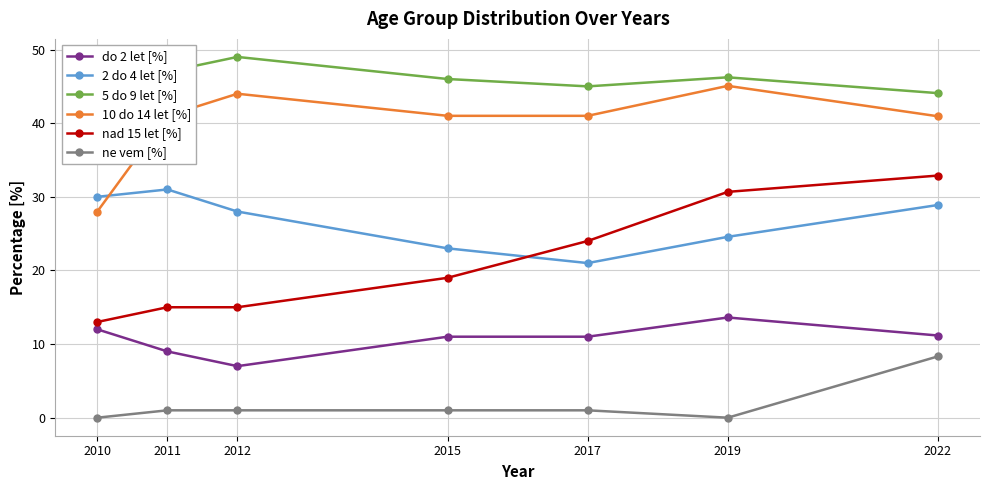

Is this an area chart (filled region under the line)?

No